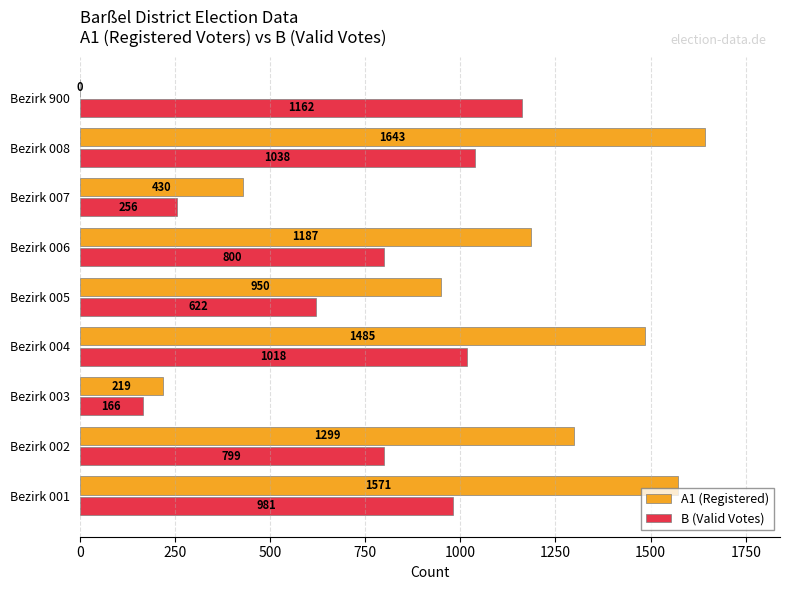

What is the maximum value shown in the chart?

1643